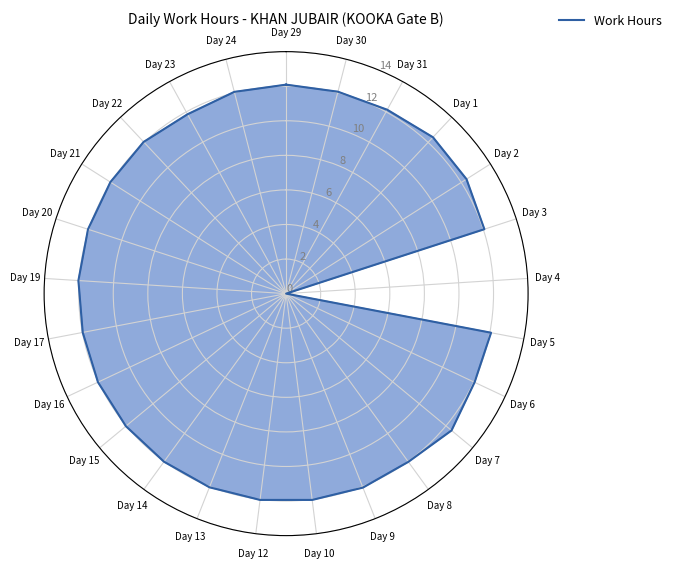

Is it true that the value at Day 8 is 12.0?

True